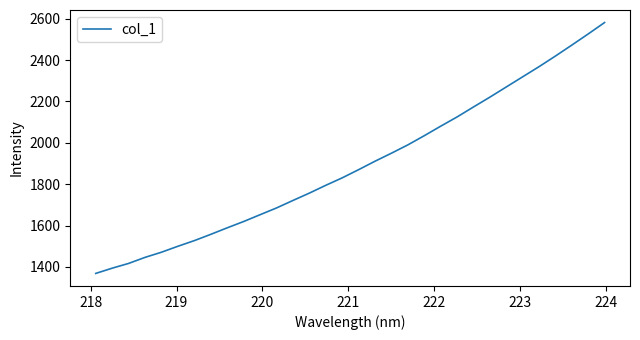

What is the smallest value displayed?

1368.8